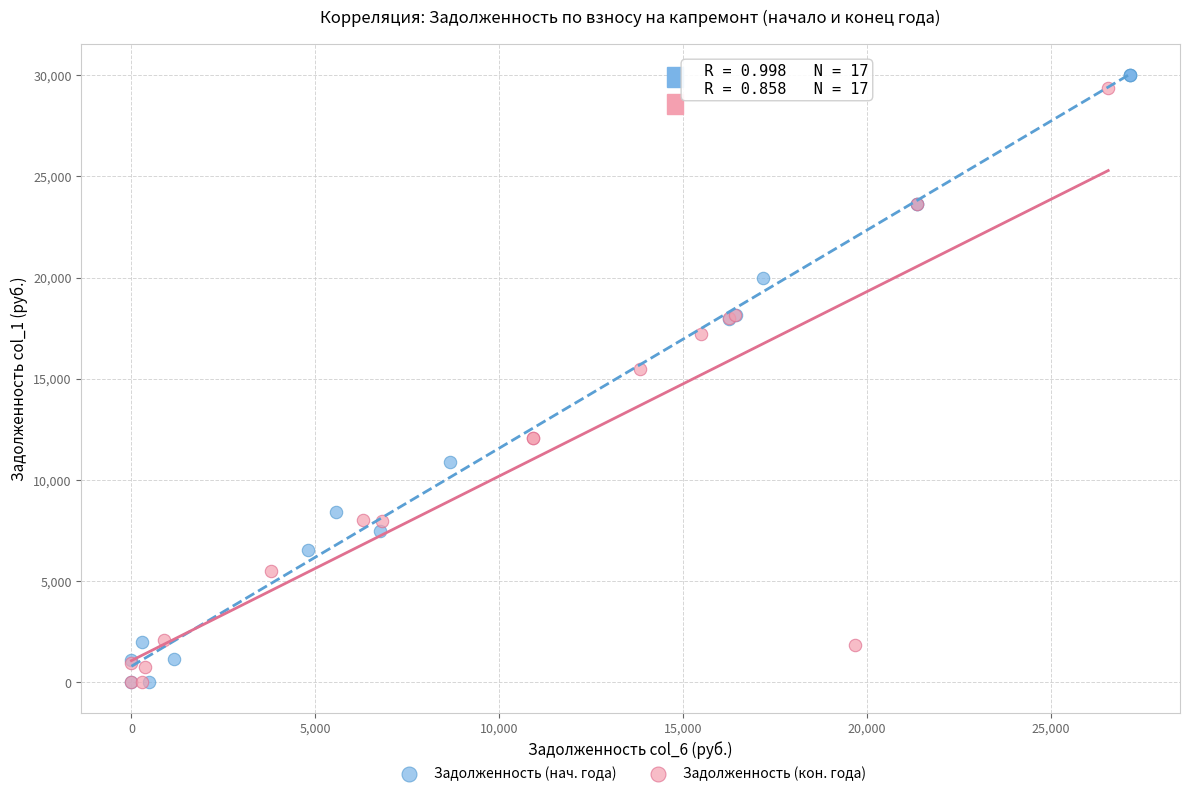

Which series contains the highest Y value?

Задолженность (нач. года)